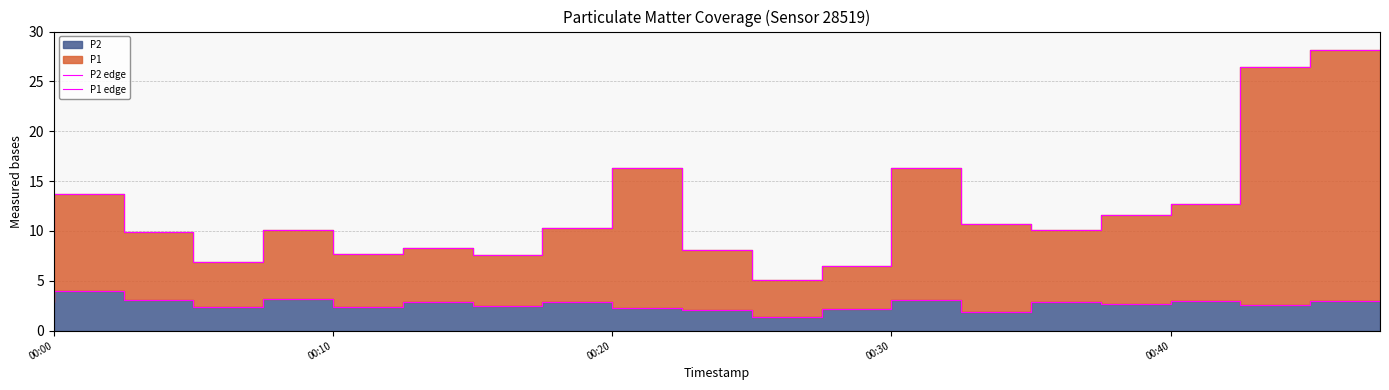

What is the difference between the highest and lowest values at 9?

14.0